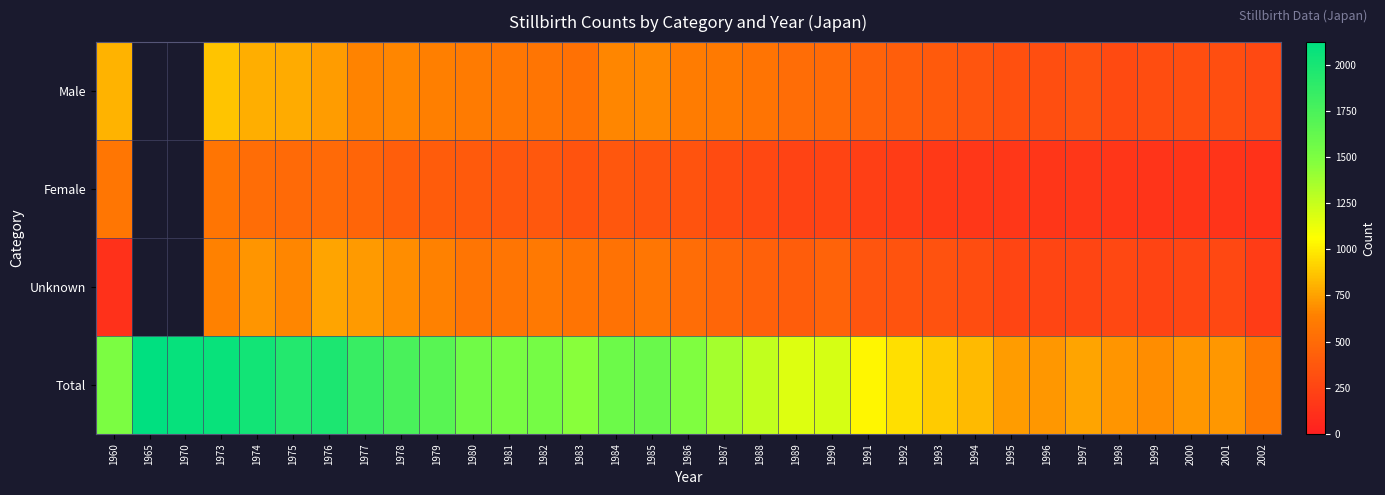

At which label is Male closest to 572?

1982